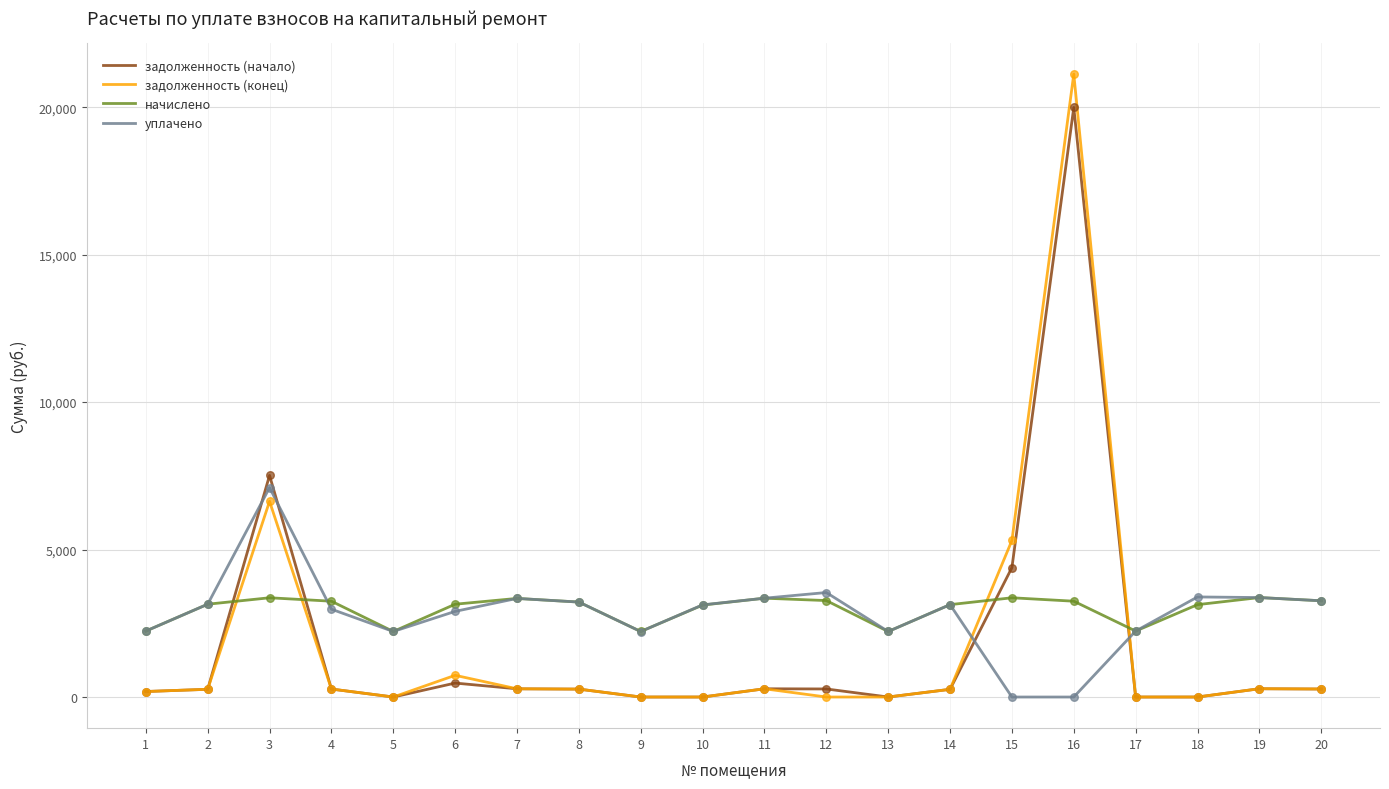

What are all the series names shown in the legend?

задолженность (начало), задолженность (конец), начислено, уплачено